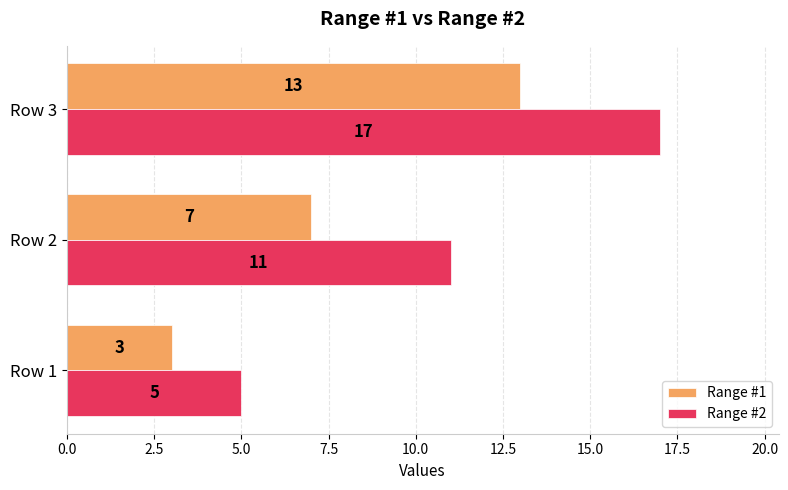

What is the difference between the maximum and minimum values in the Range #2 series?

12